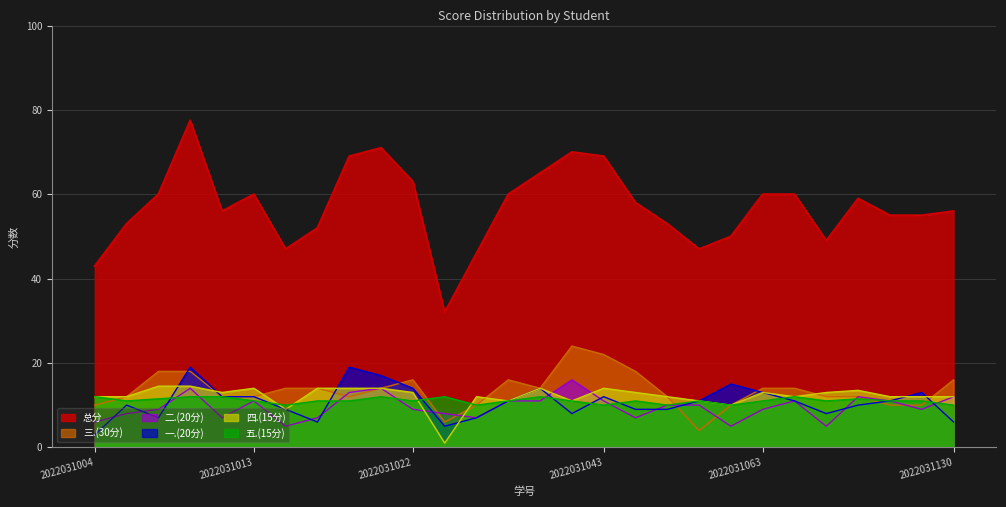

What is the value of the 五.(15分) point at the 27th from the left?

11.0